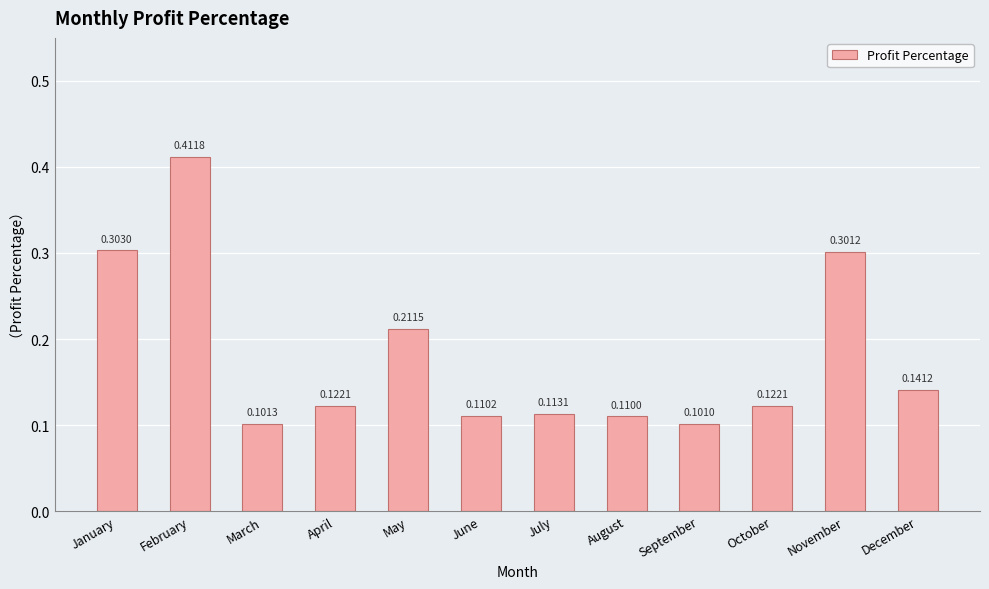

At which category does the chart reach its minimum across all series?

September